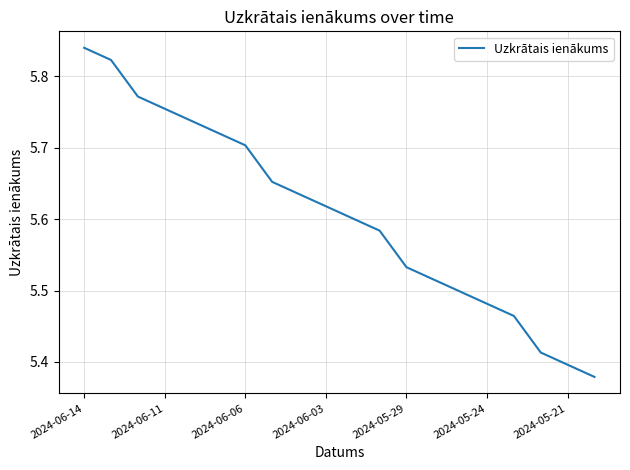

What is the difference between the maximum and minimum values?

0.5